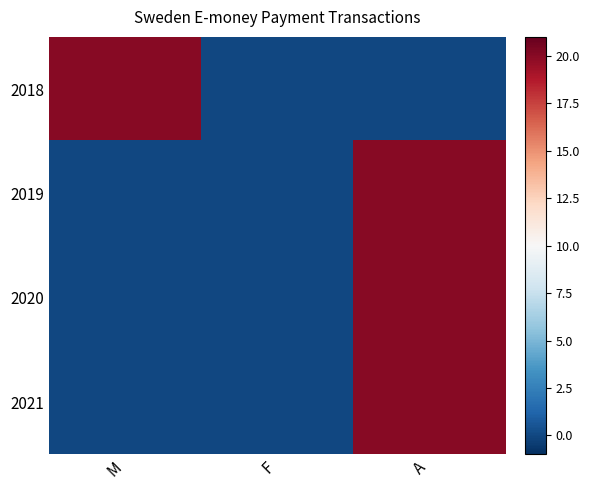

At M, list the series in order from largest to smallest.

2018, 2019, 2020, 2021